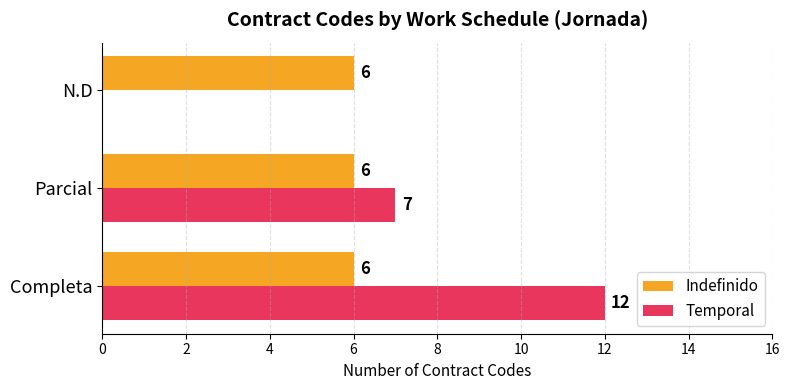

Is it true that Temporal equals 11 at Parcial?

False